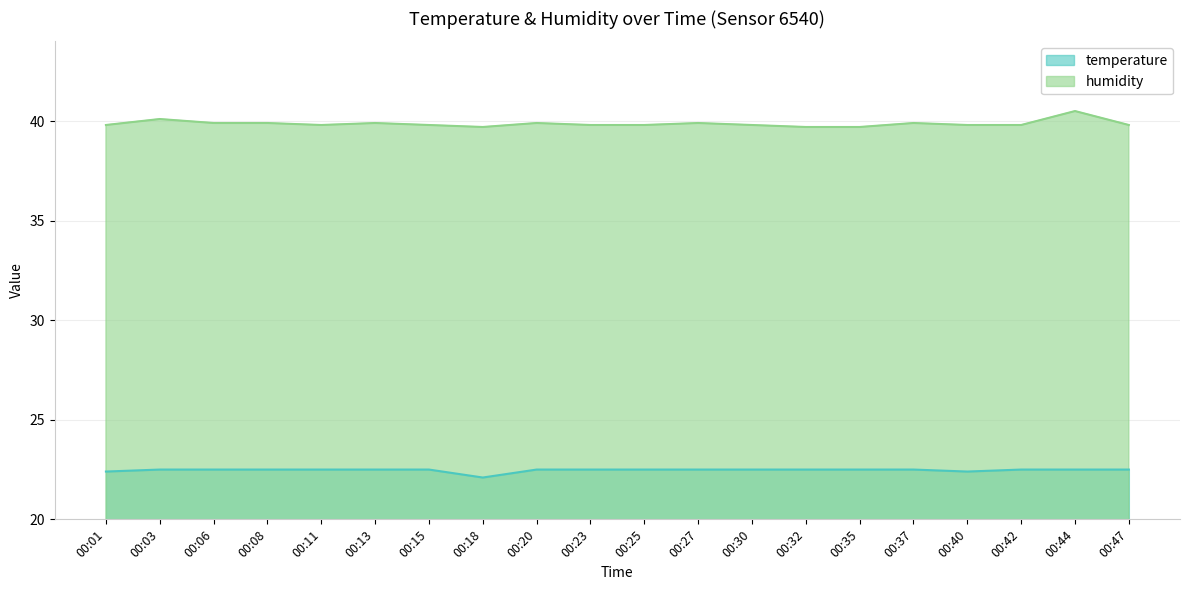

Which label corresponds to the largest value in the chart?

00:44